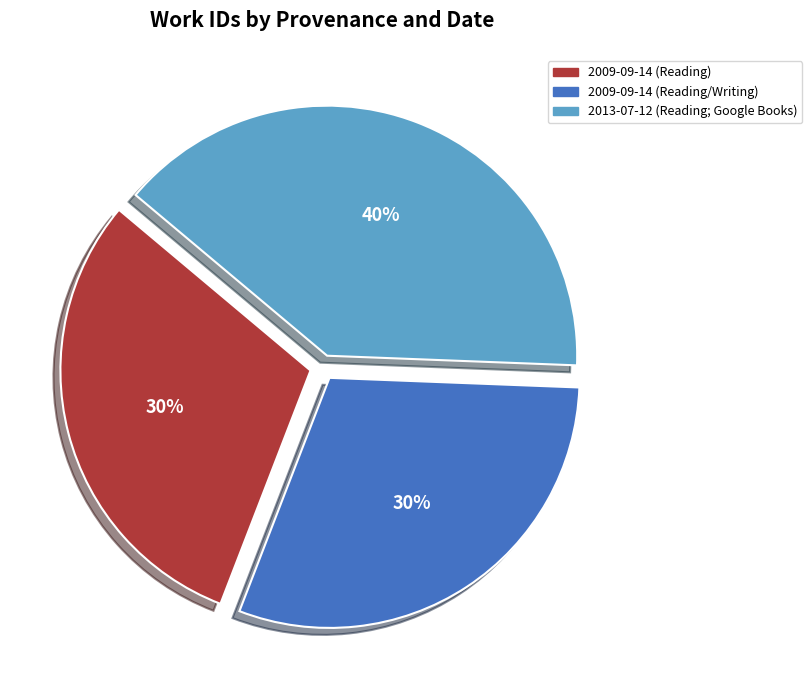

Does 2013-07-12 (Reading; Google Books) account for over 50% of the chart?

No